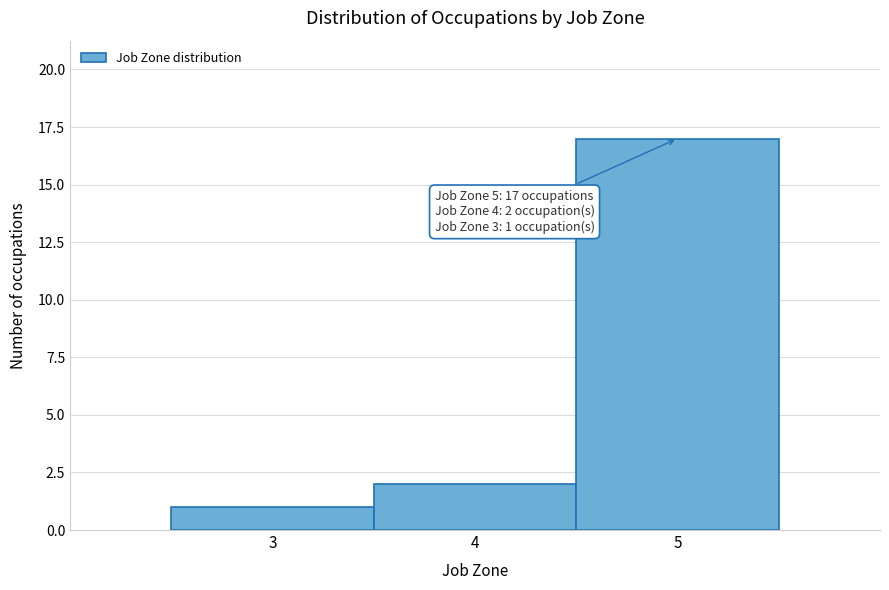

Reading left to right, transcribe all the data shown in this chart.

1	2	17